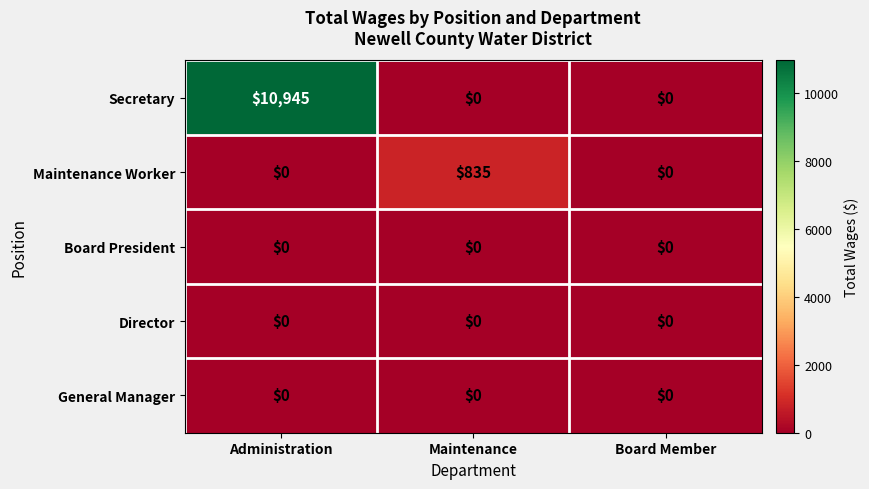

How many series are shown in this chart?

5